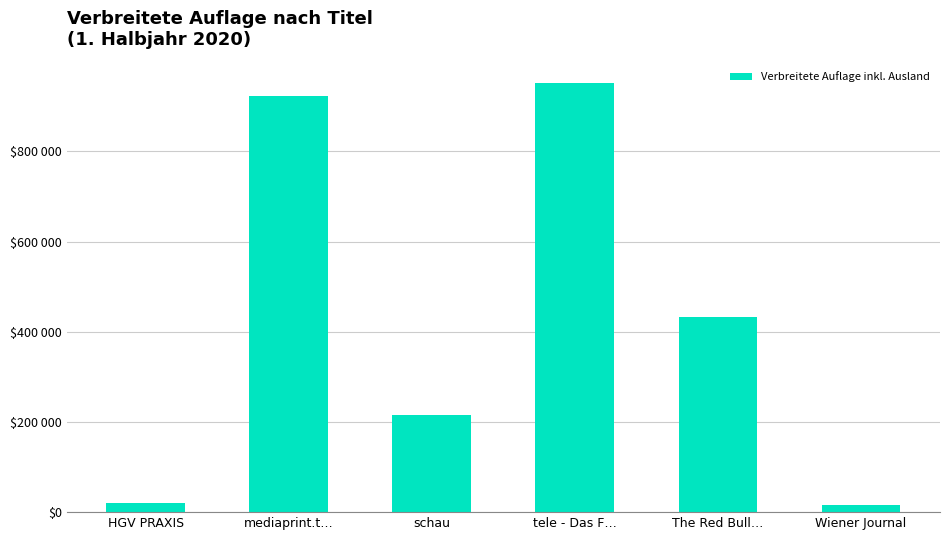

The chart shows a value of 216000 at schau. True or false?

True